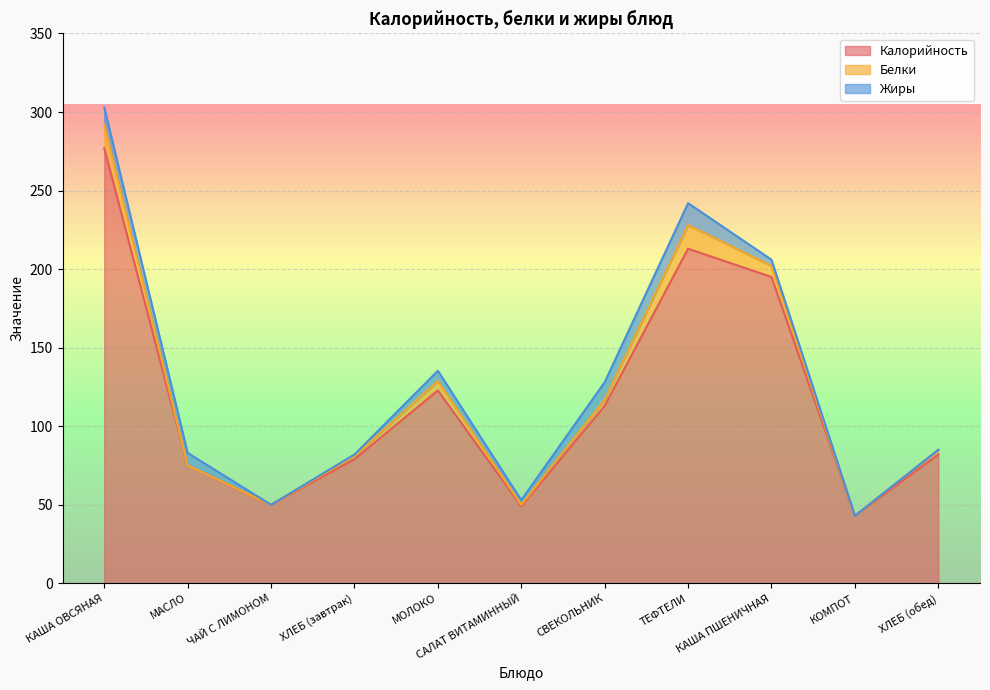

Rank the categories by Жиры value from highest to lowest.

ТЕФТЕЛИ, КАША ОВСЯНАЯ, СВЕКОЛЬНИК, МАСЛО, МОЛОКО, КАША ПШЕНИЧНАЯ, САЛАТ ВИТАМИННЫЙ, ХЛЕБ (завтрак), ЧАЙ С ЛИМОНОМ, КОМПОТ, ХЛЕБ (обед)